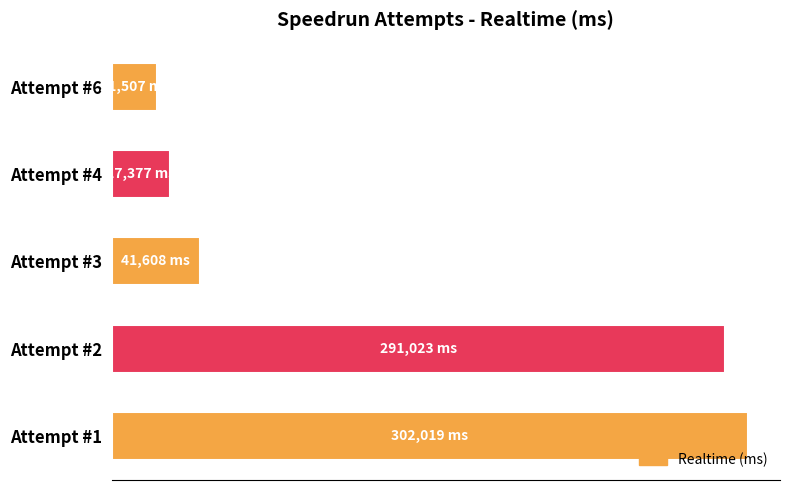

Does the chart contain any negative values?

No